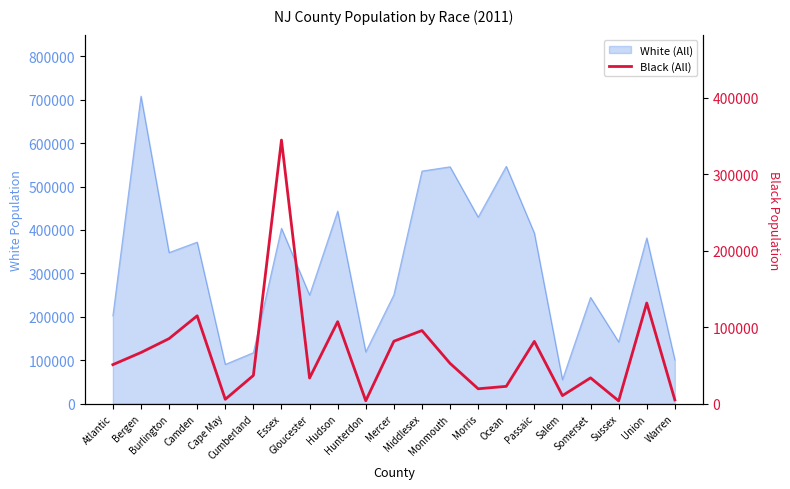

At which category does the chart reach its minimum across all series?

Sussex